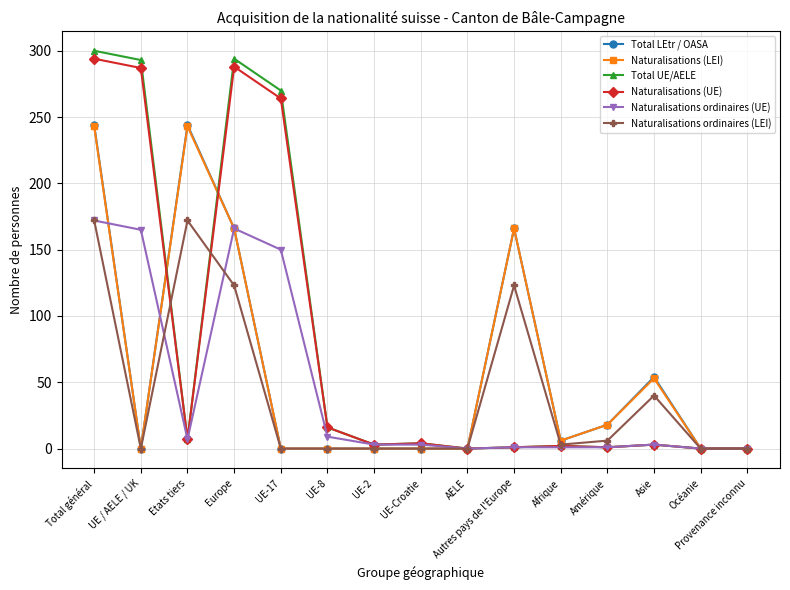

What is the maximum value for Total LEtr / OASA?

244